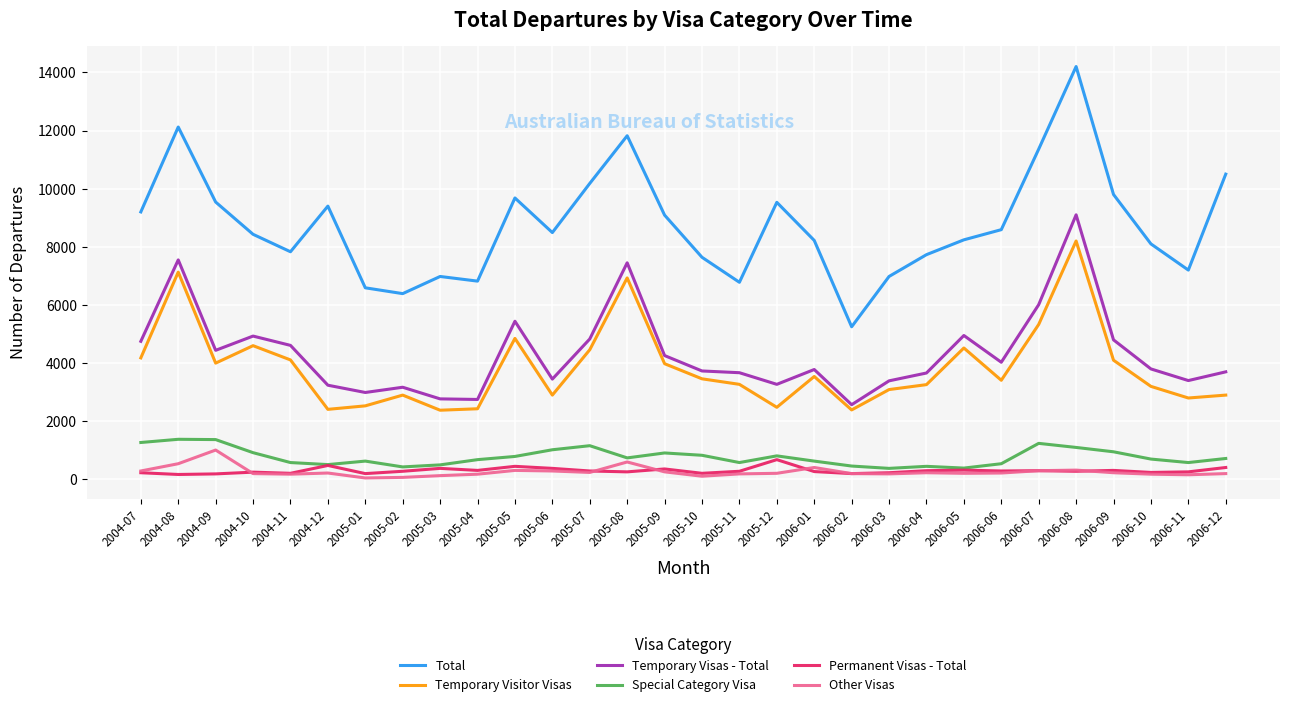

True or false: Temporary Visas - Total and Permanent Visas - Total cross at least once.

False